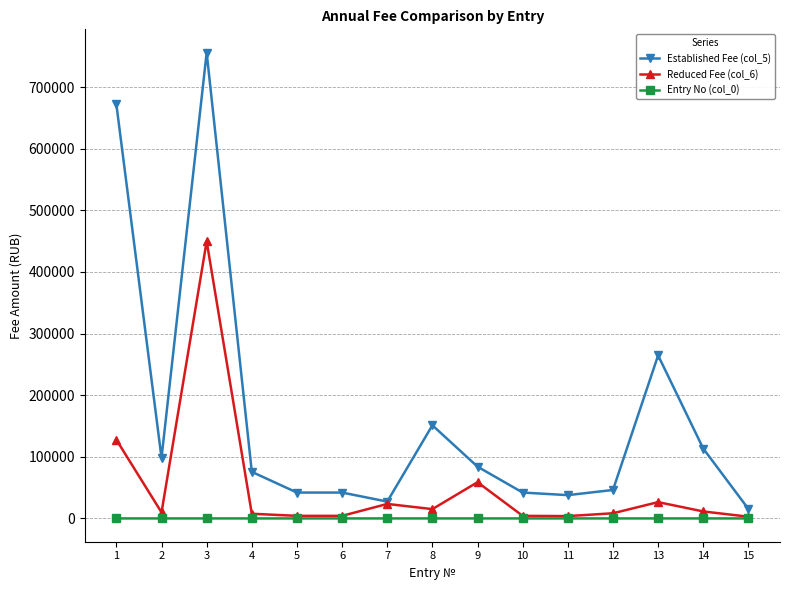

What is the greatest value displayed?

756000